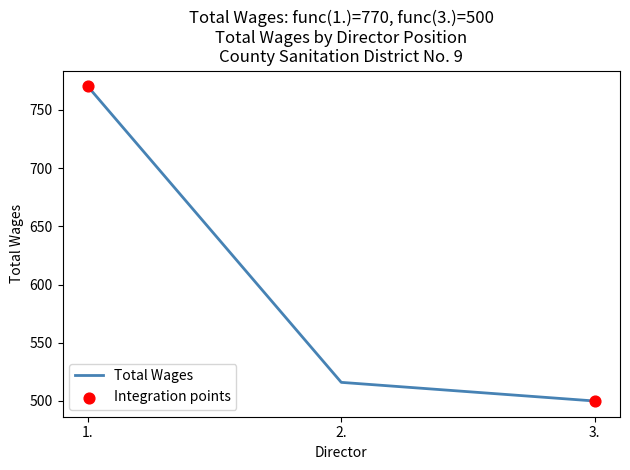

Approximately how many times larger is the value at 3. compared to 2.?

1.0